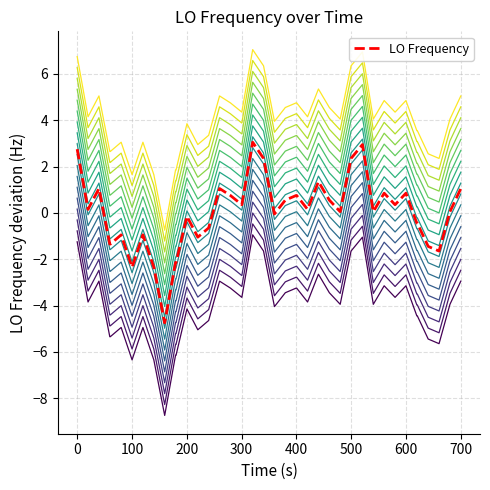

What is the minimum value for LO Frequency?

-4.7